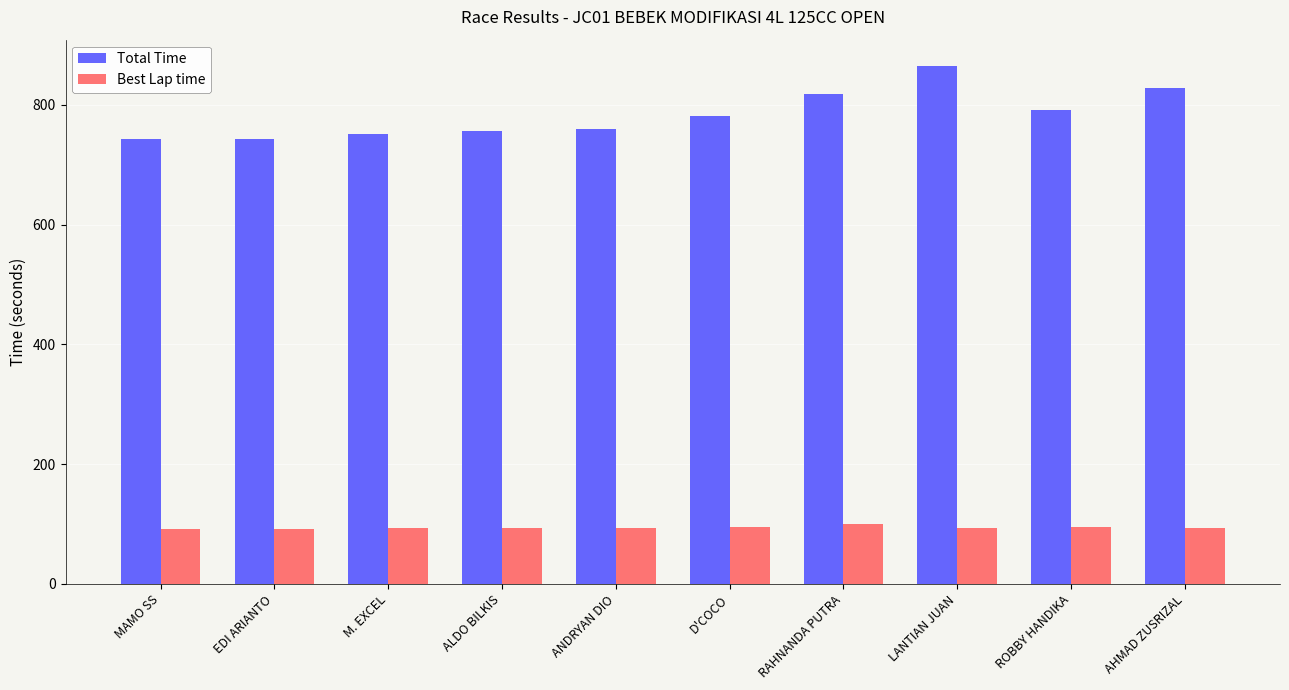

Which series changed the most between MAMO SS and LANTIAN JUAN?

Total Time